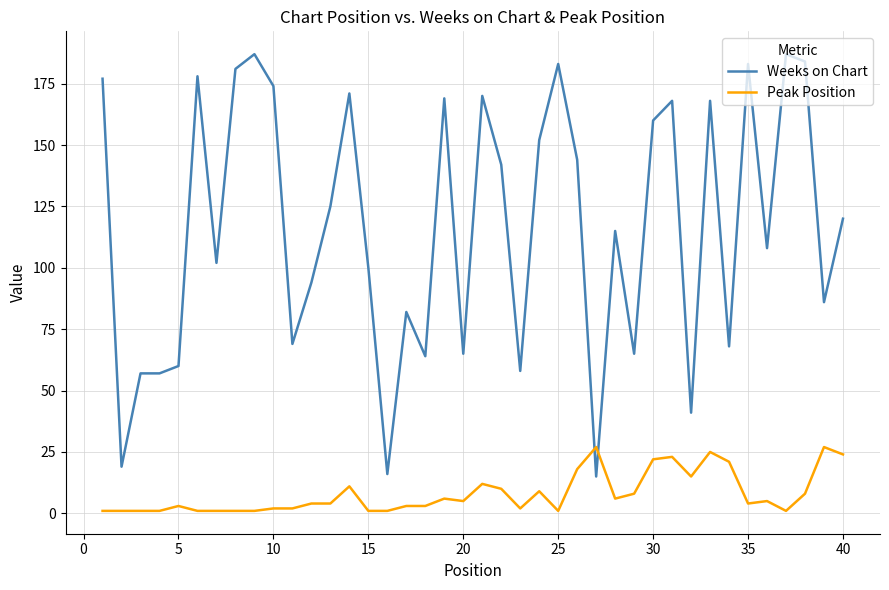

Rank the series by their average value, from highest to lowest.

Weeks on Chart, Peak Position